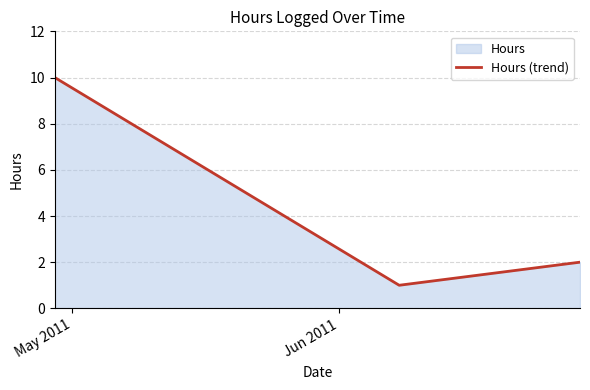

What is the sum of all values?

13